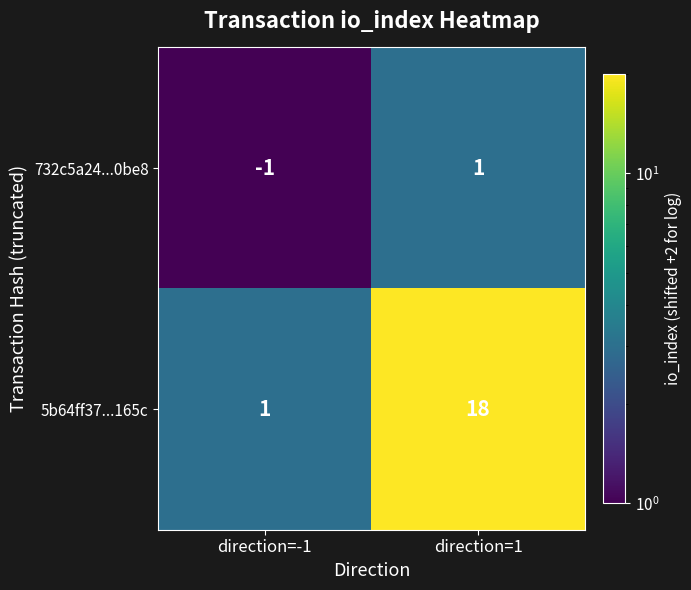

Rank the series by their average value, from highest to lowest.

5b64ff37...165c, 732c5a24...0be8